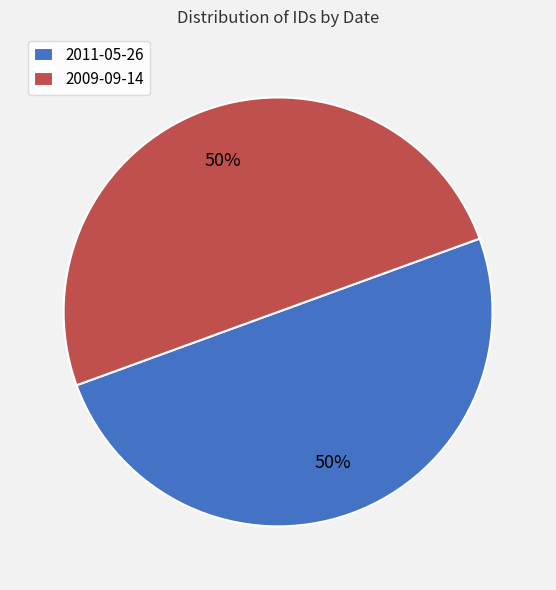

To the nearest percent, what is the average slice percentage?

50%